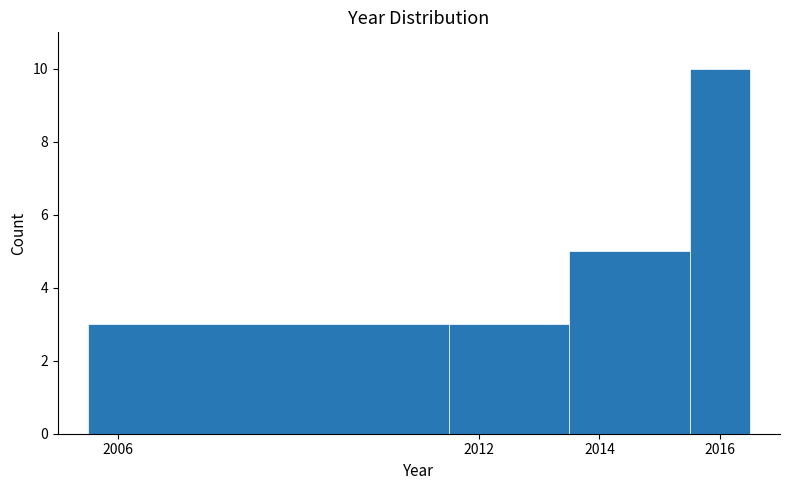

Reading left to right, transcribe this chart: for each bar, give the range it covers on the x-axis and its height. Neither the bar edges nor the heights are printed on the chart, so give them approximately, as read against the axes.

2005.5 to 2011.5: 3
2011.5 to 2013.5: 3
2013.5 to 2015.5: 5
2015.5 to 2016.5: 10